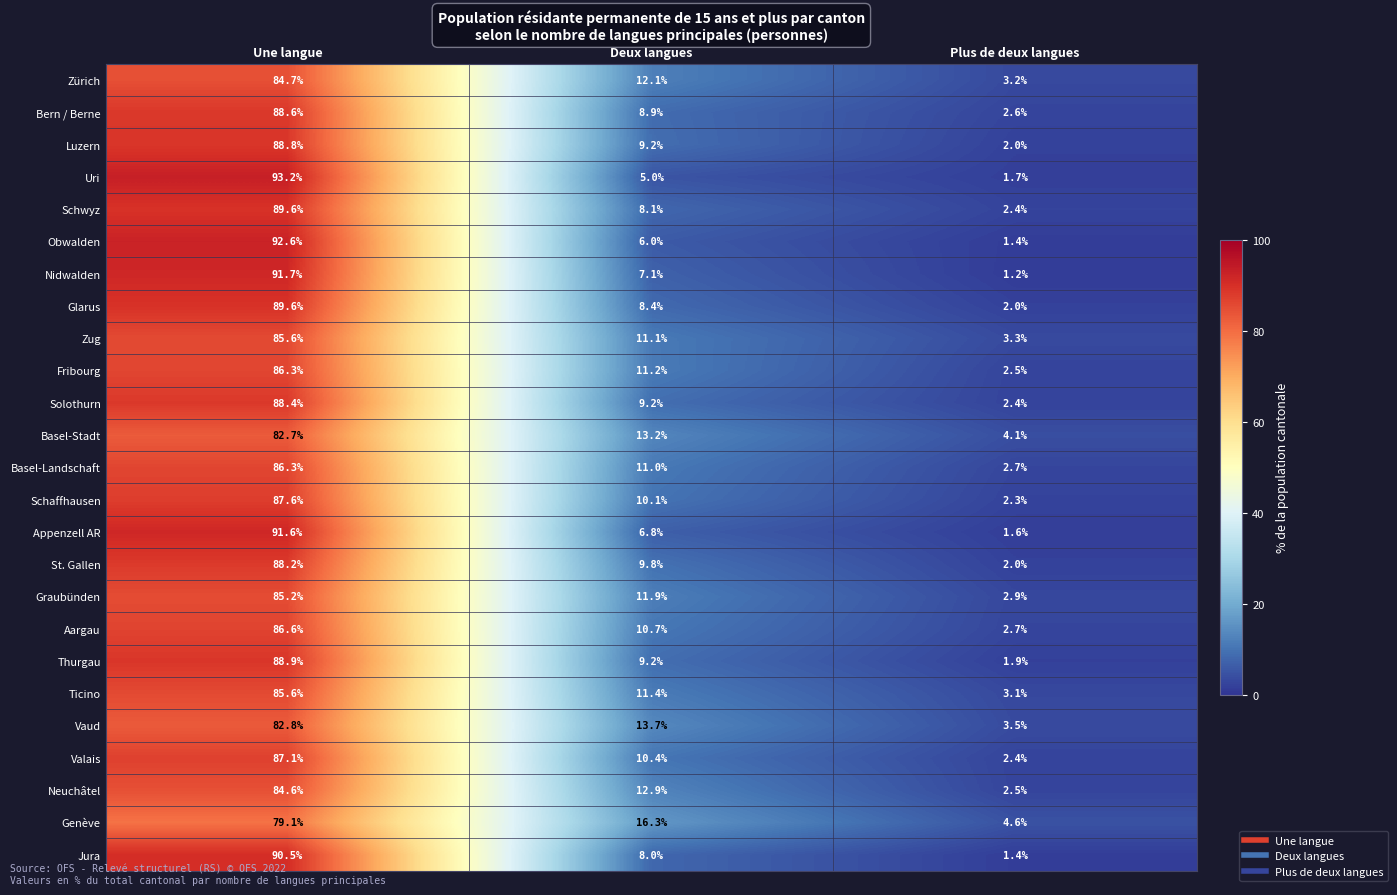

The value of Aargau at Une langue is 153.2. True or false?

False